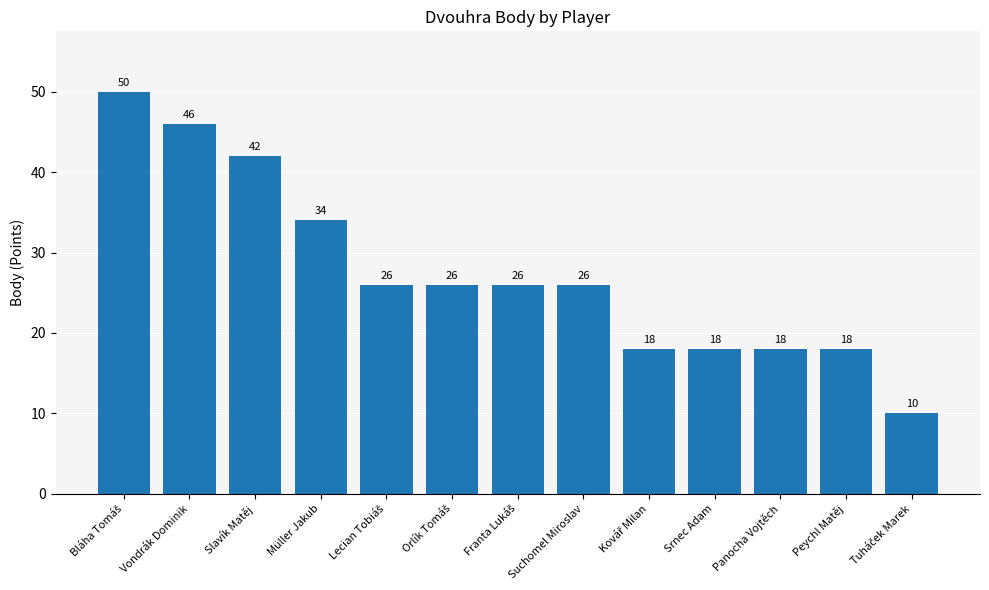

What is the maximum value shown in the chart?

50